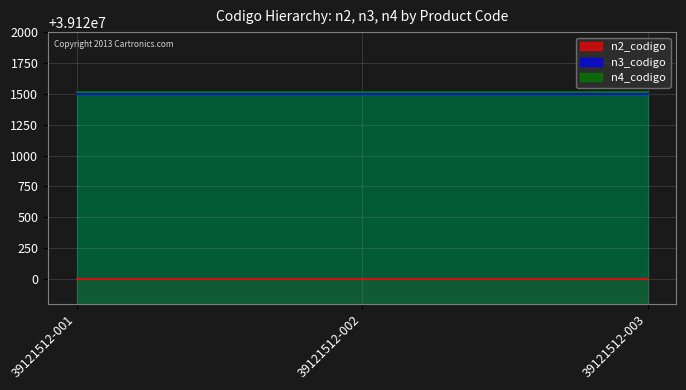

What is the difference between the highest and lowest values at 39121512-003?

1512